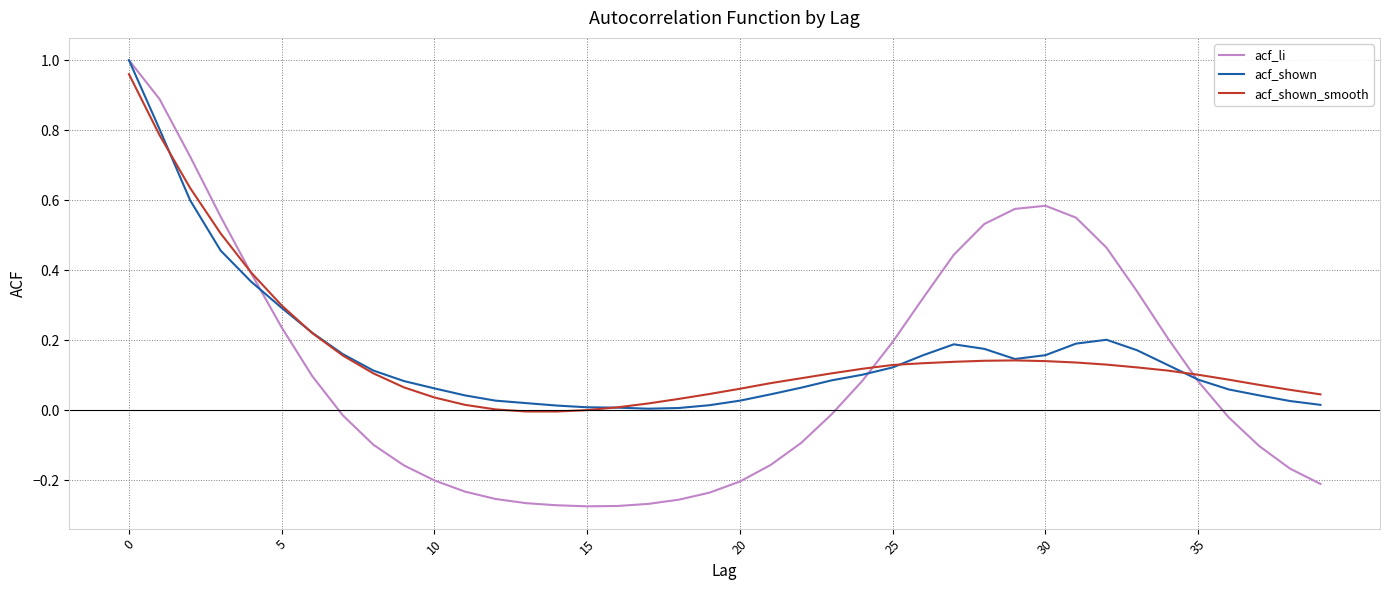

Which series has the largest range (max minus min)?

acf_li